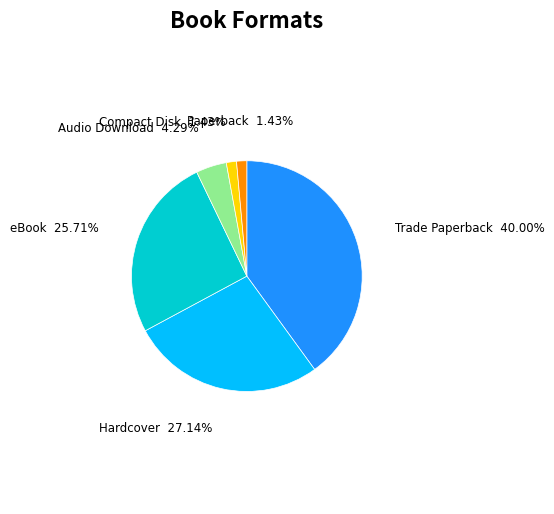

Does any single category account for the majority?

No